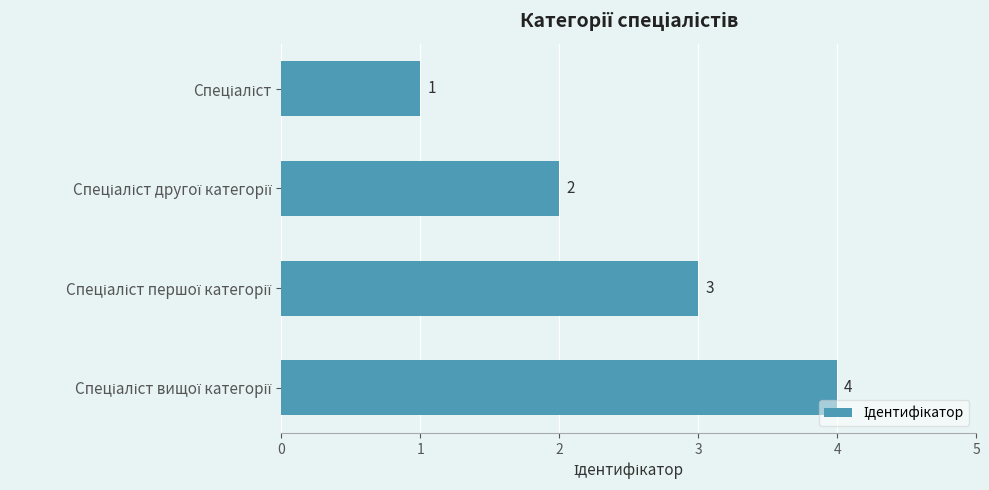

How many values are between 2 and 4?

3